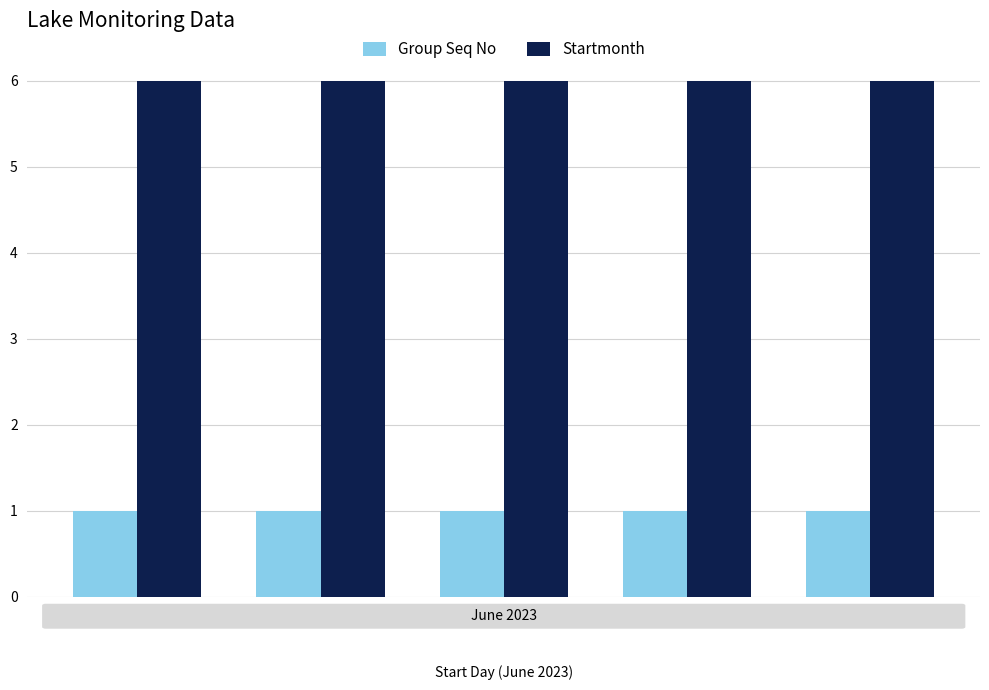

What is the average value of the Group Seq No series?

1